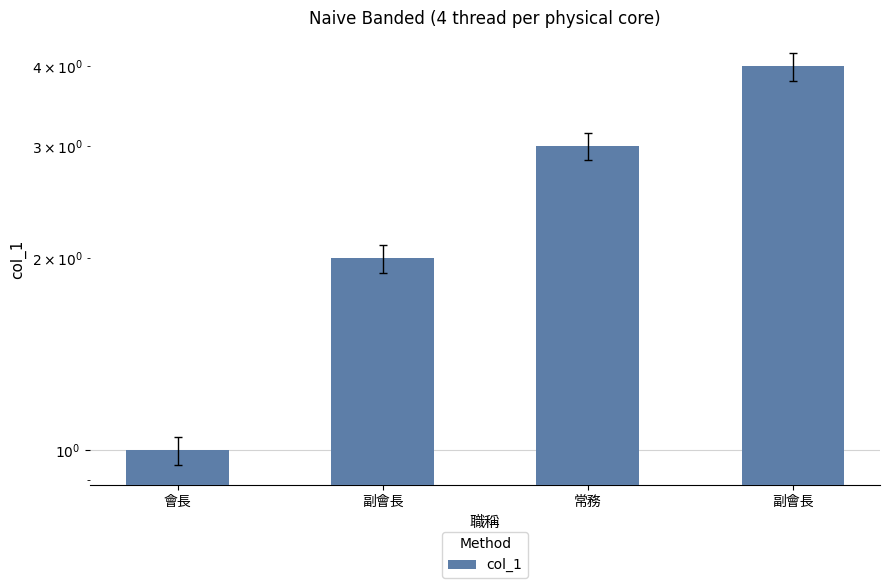

The chart shows a value of 1 at 副會長. True or false?

False